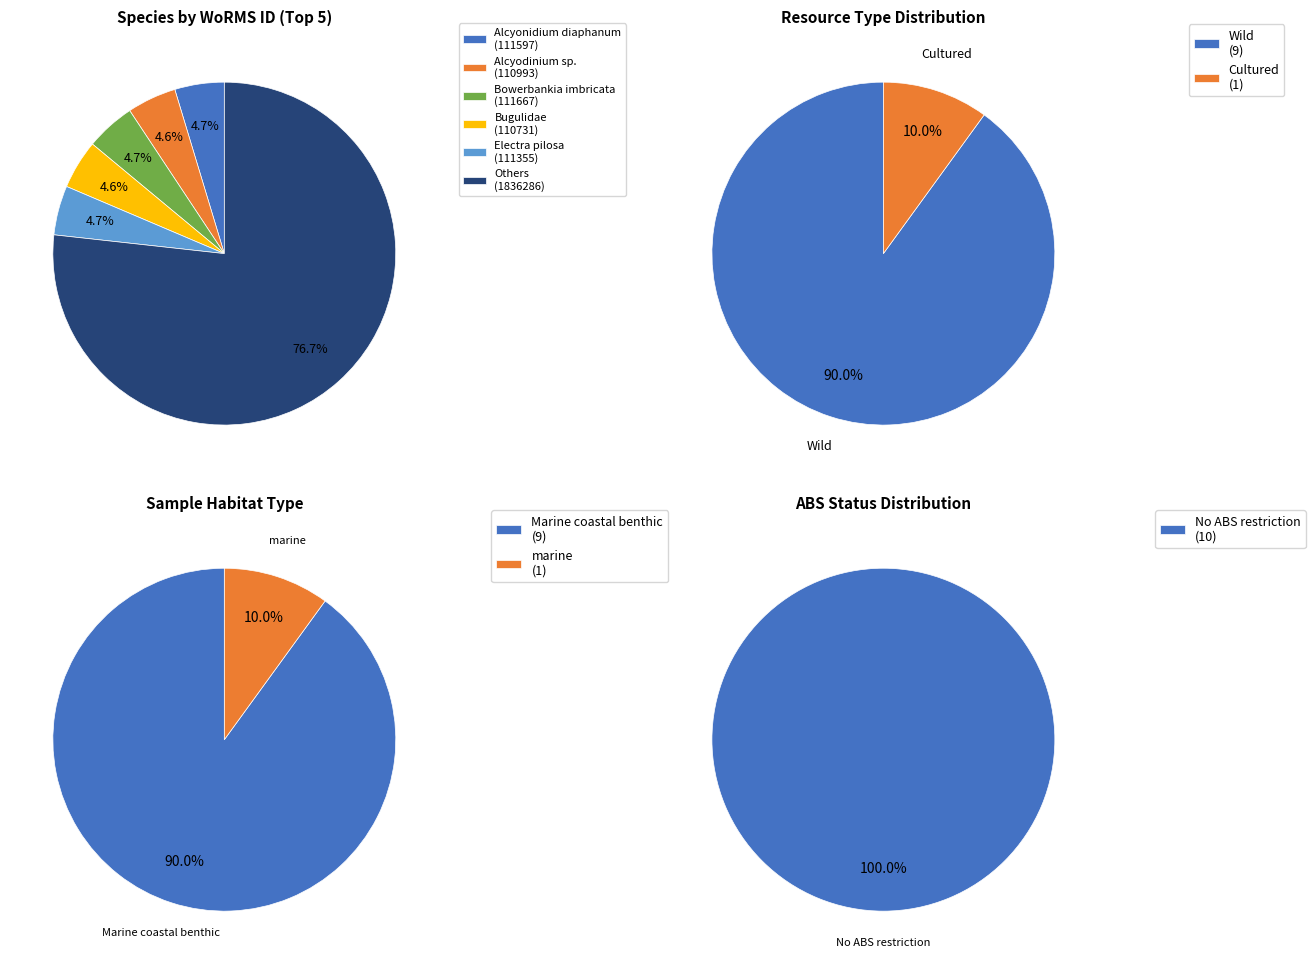

Is it true that Alcyodinium sp. is 1% of the pie?

False